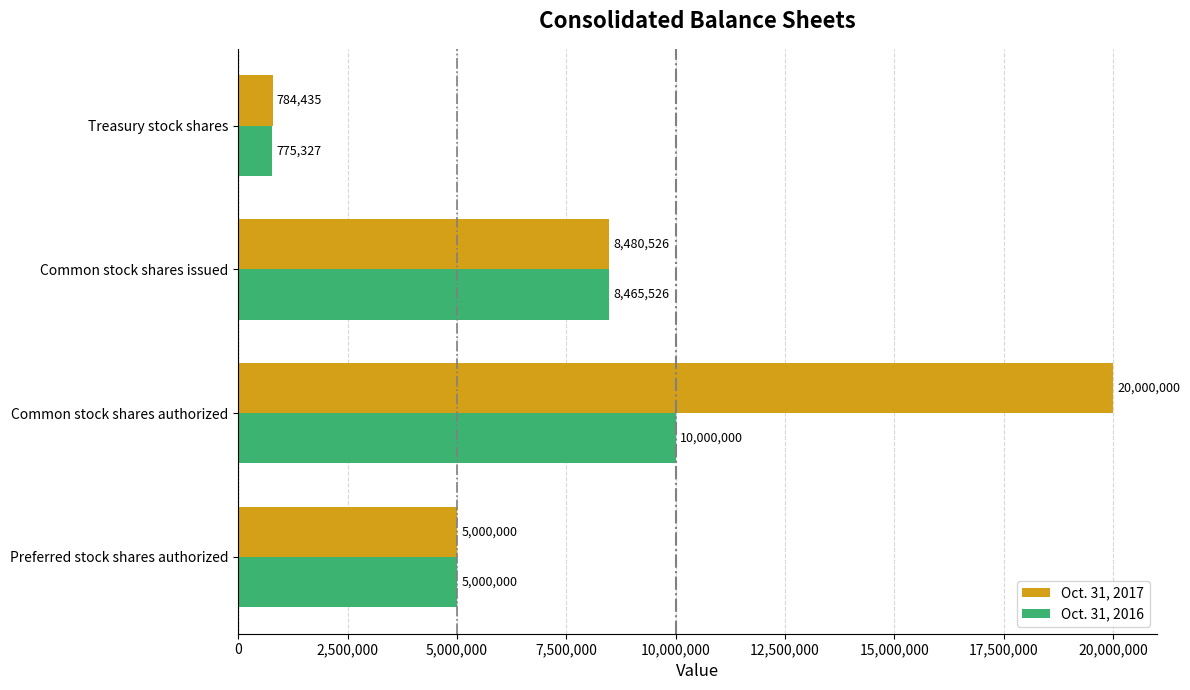

Count the Oct. 31, 2017 values in the range 5000000 to 20000000.

3